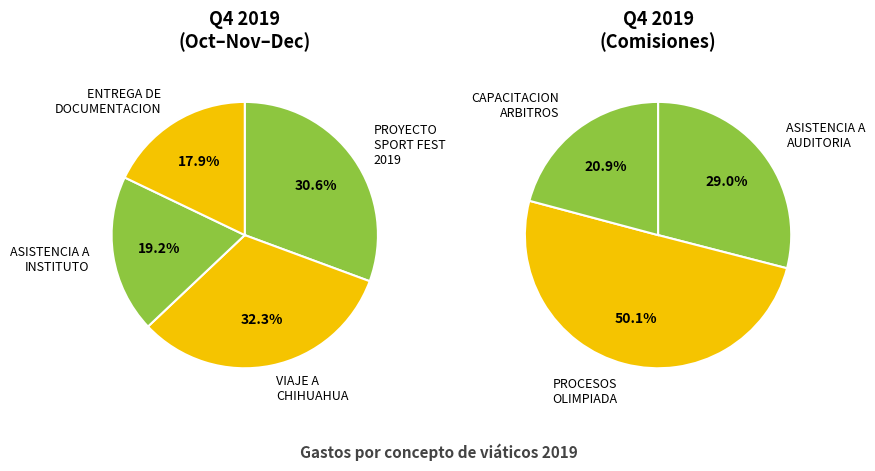

How many segments does this pie chart have?

7